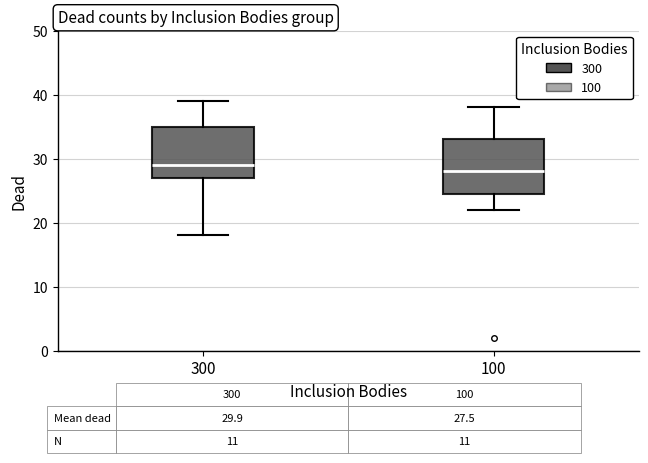

Which box's median line is the highest?

300